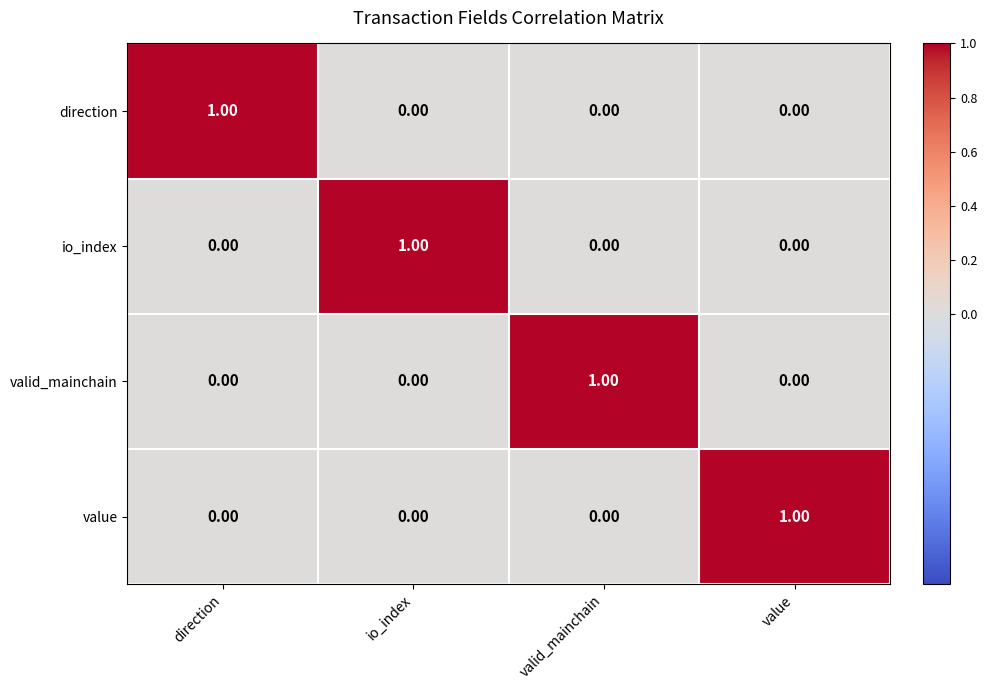

At how many categories does at least one series exceed 0?

4